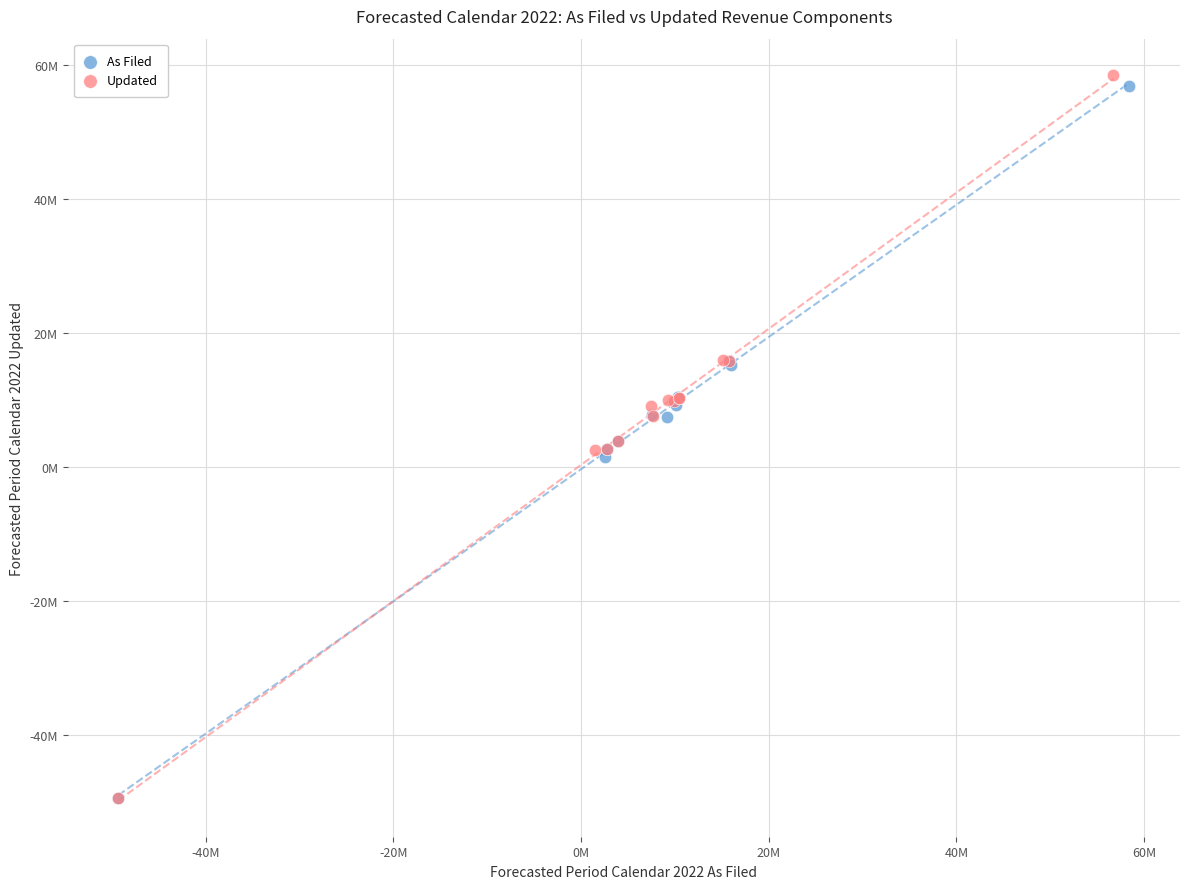

Which series has the widest spread of Y values?

Updated